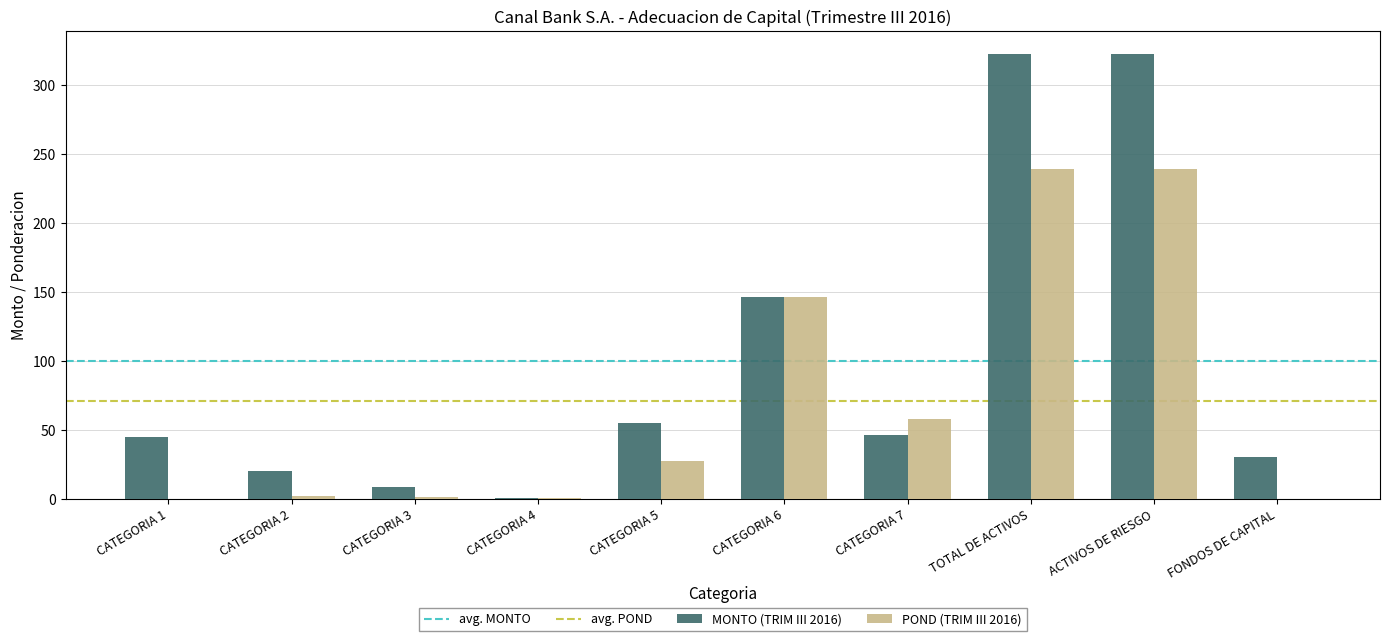

What is the greatest value displayed?

322.7